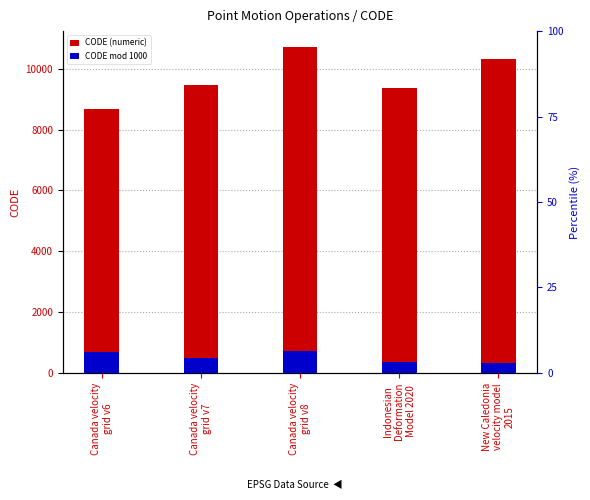

Reading left to right, list all the values displayed in this chart.

CODE (numeric): 8676	9483	10707	9375	10323
CODE mod 1000: 676	483	707	375	323